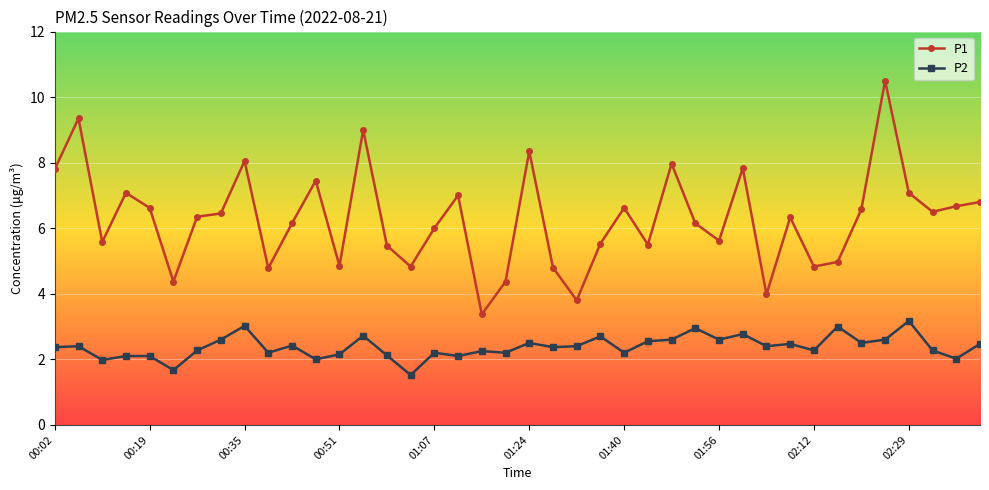

True or false: P1 has more than 0 points higher than both neighbors.

True